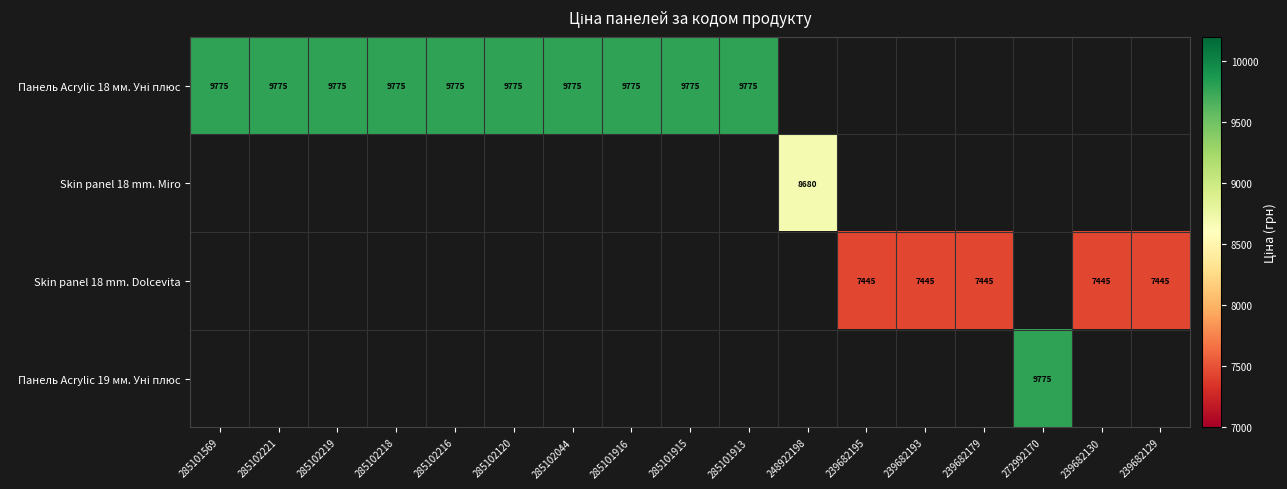

Which category has the highest value across all series?

285101569